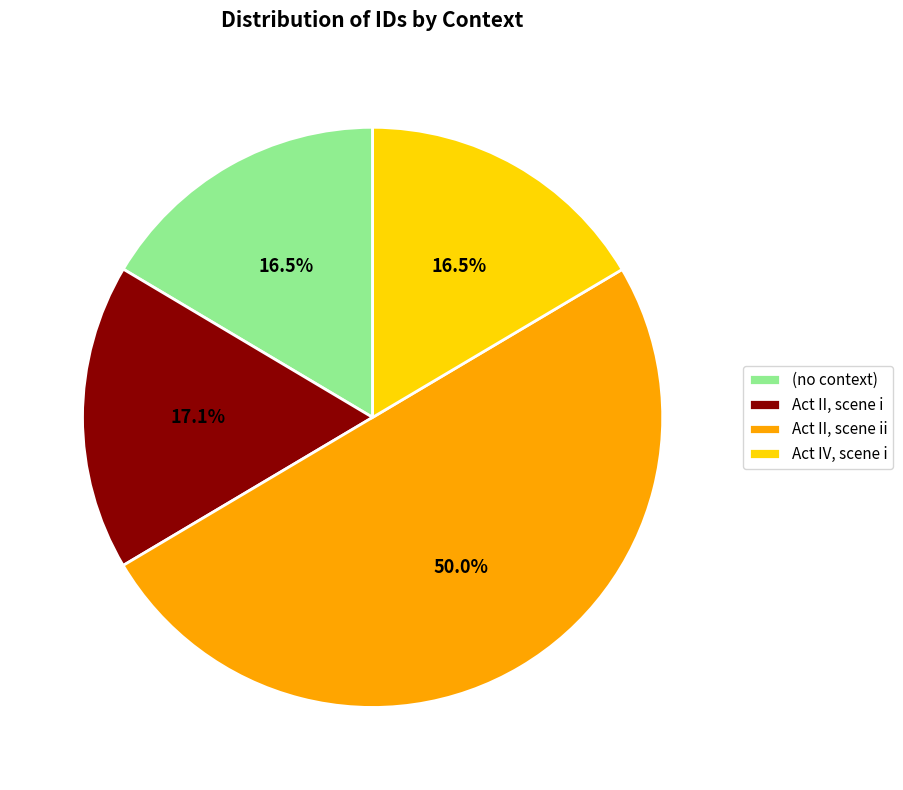

How much of the chart is everything except Act II, scene ii?

50.0%